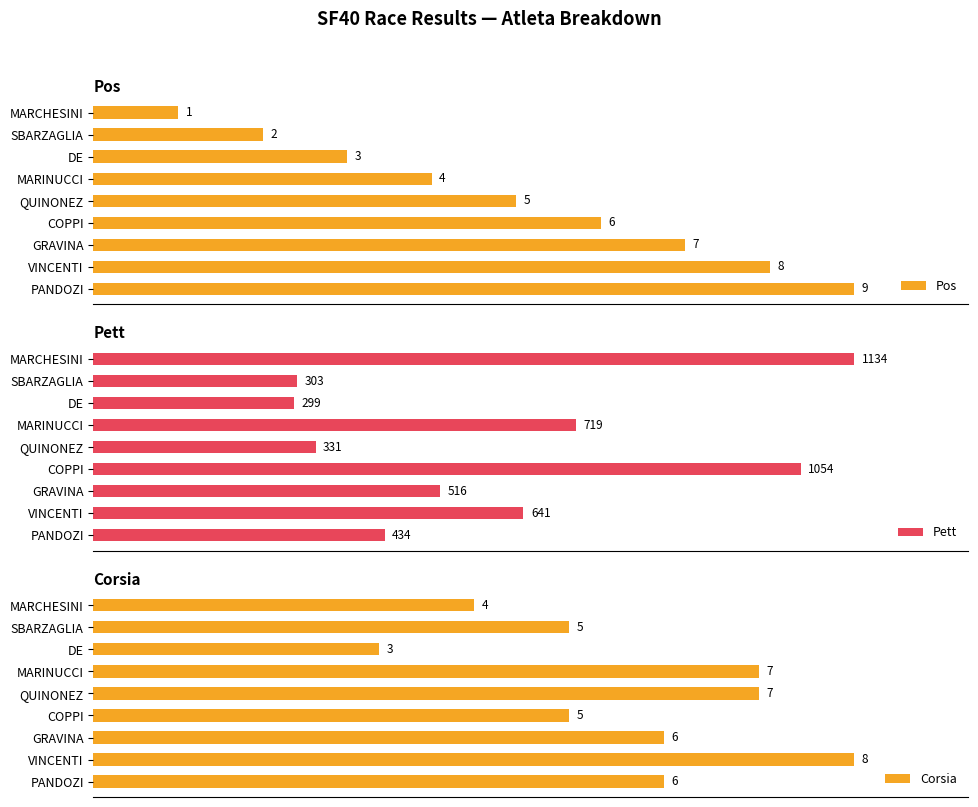

Reading left to right, extract all data points from this chart.

Pos: 1	2	3	4	5	6	7	8	9
Pett: 1134	303	299	719	331	1054	516	641	434
Corsia: 4	5	3	7	7	5	6	8	6